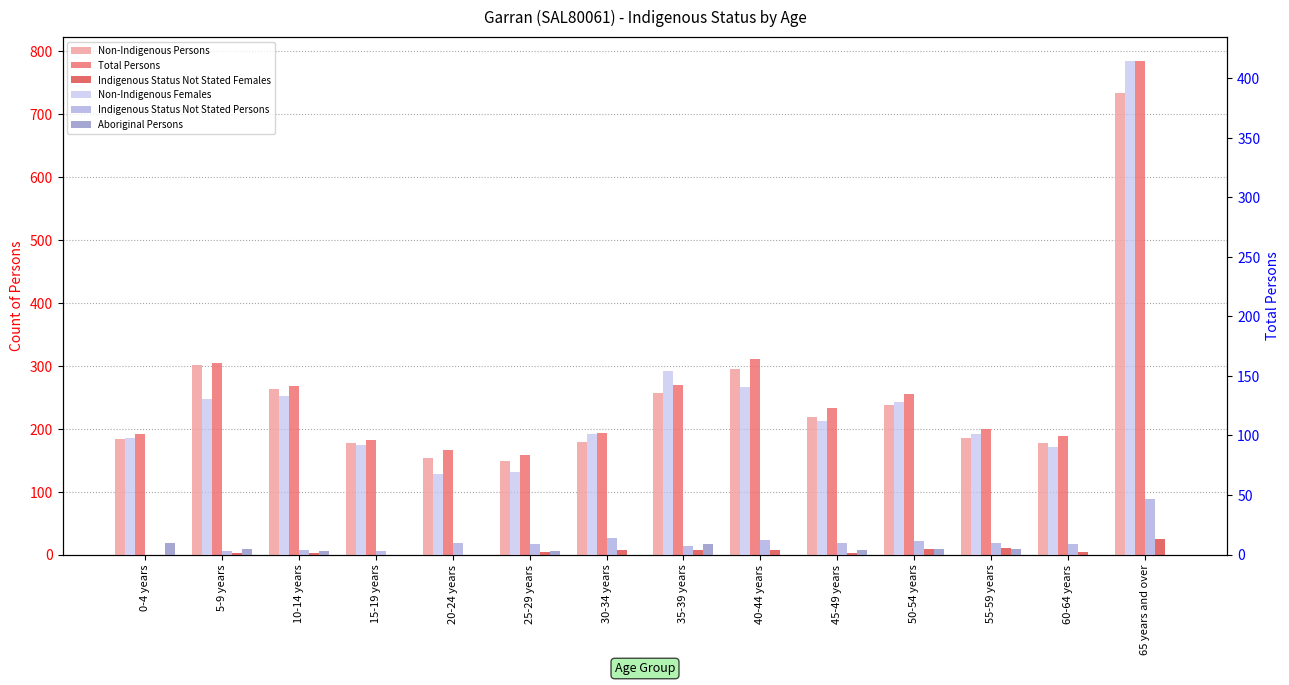

Which series has the largest total across all categories?

Total Persons